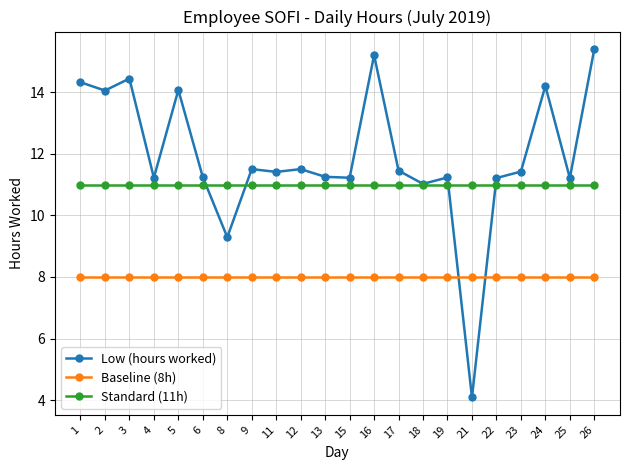

Where do Low (hours worked) and Baseline (8h) first cross each other?

19 and 21